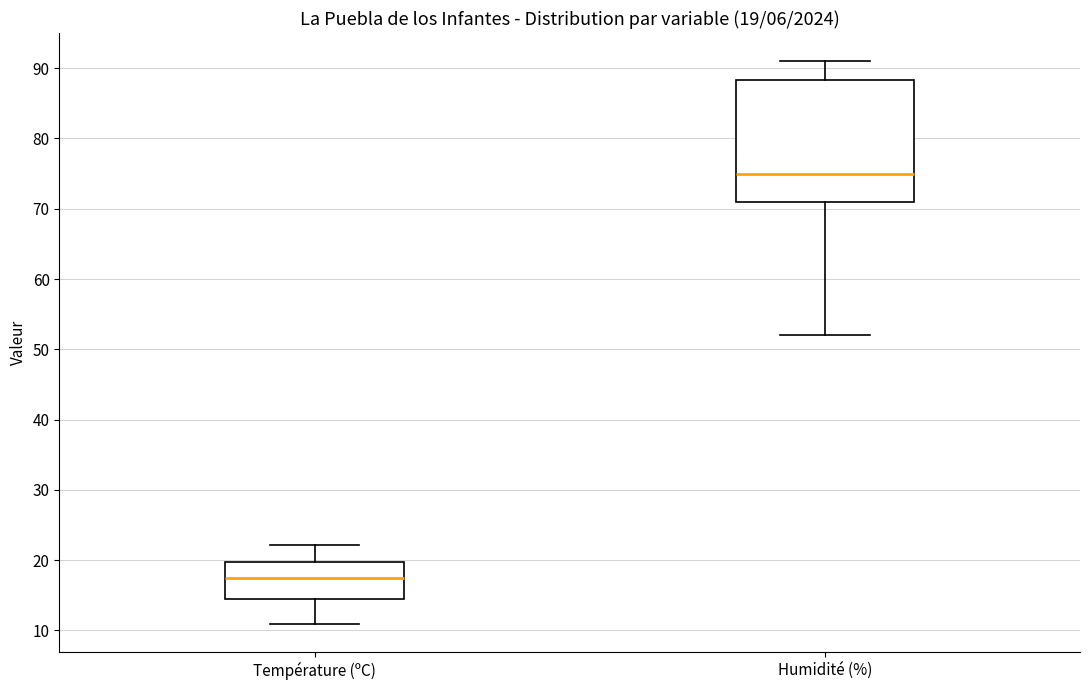

Which box is the tallest, from its lower edge to its upper edge?

Humidité (%)